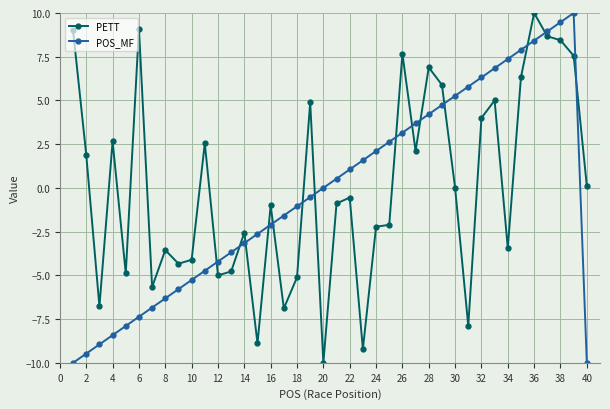

True or false: POS_MF and PETT cross at least once.

True